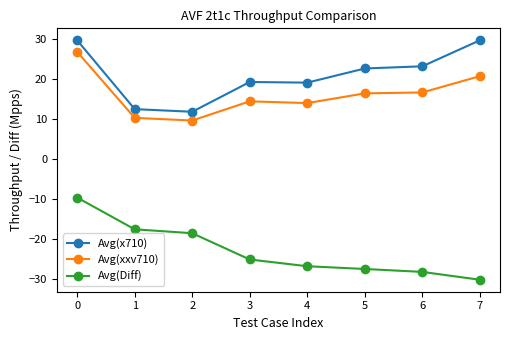

Where is the first local minimum for Avg(xxv710)?

2